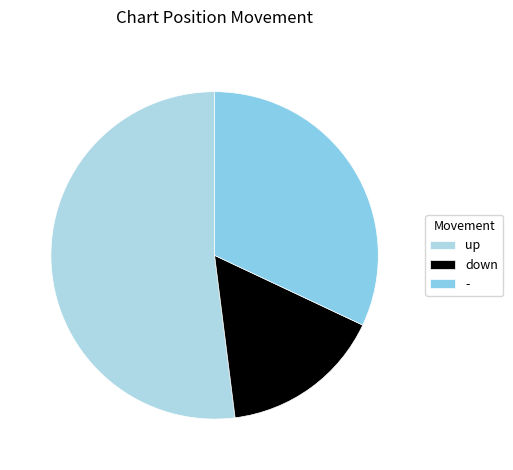

To the nearest percent, what portion does down represent?

16%